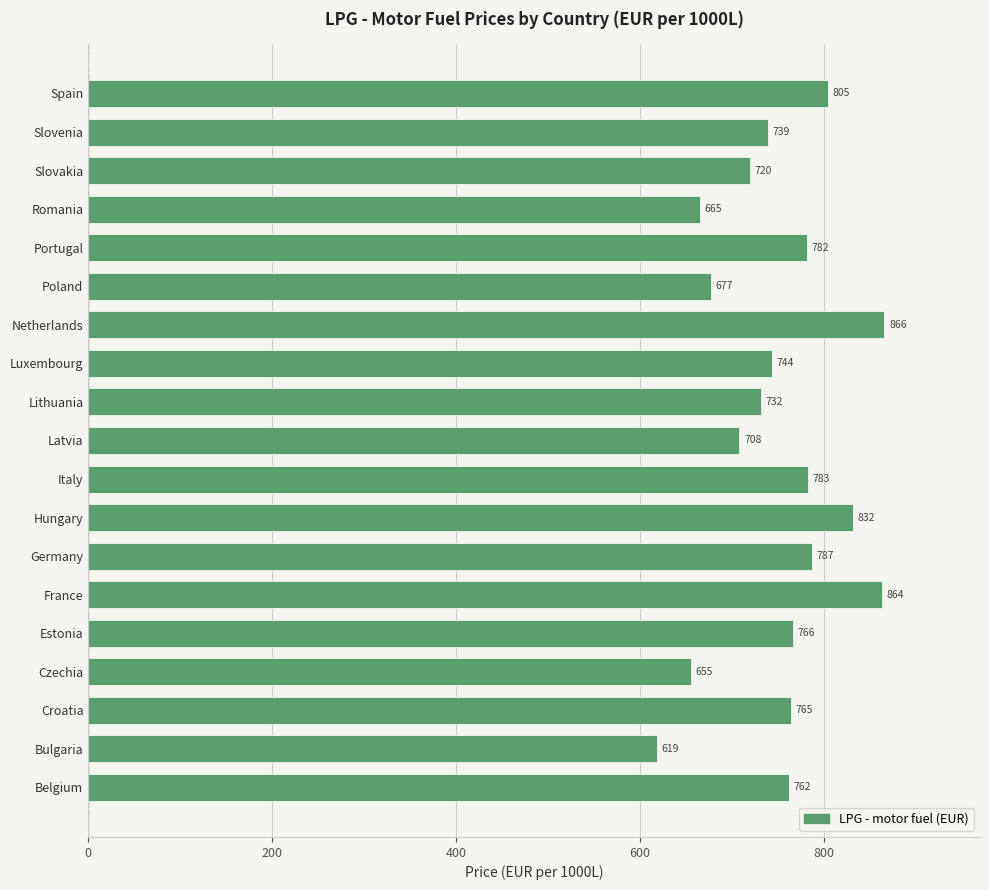

What is the approximate value at Spain?

804.8